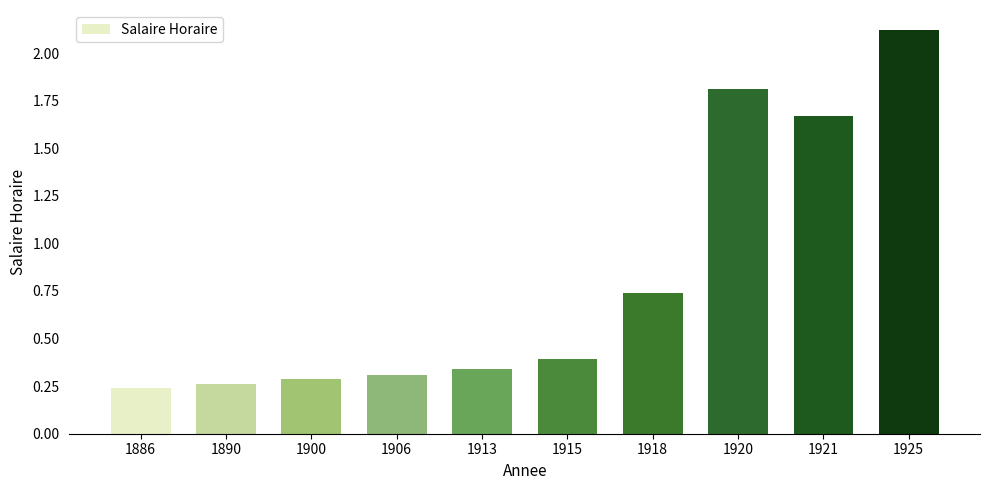

Where is the data nearest to the value 1?

1918